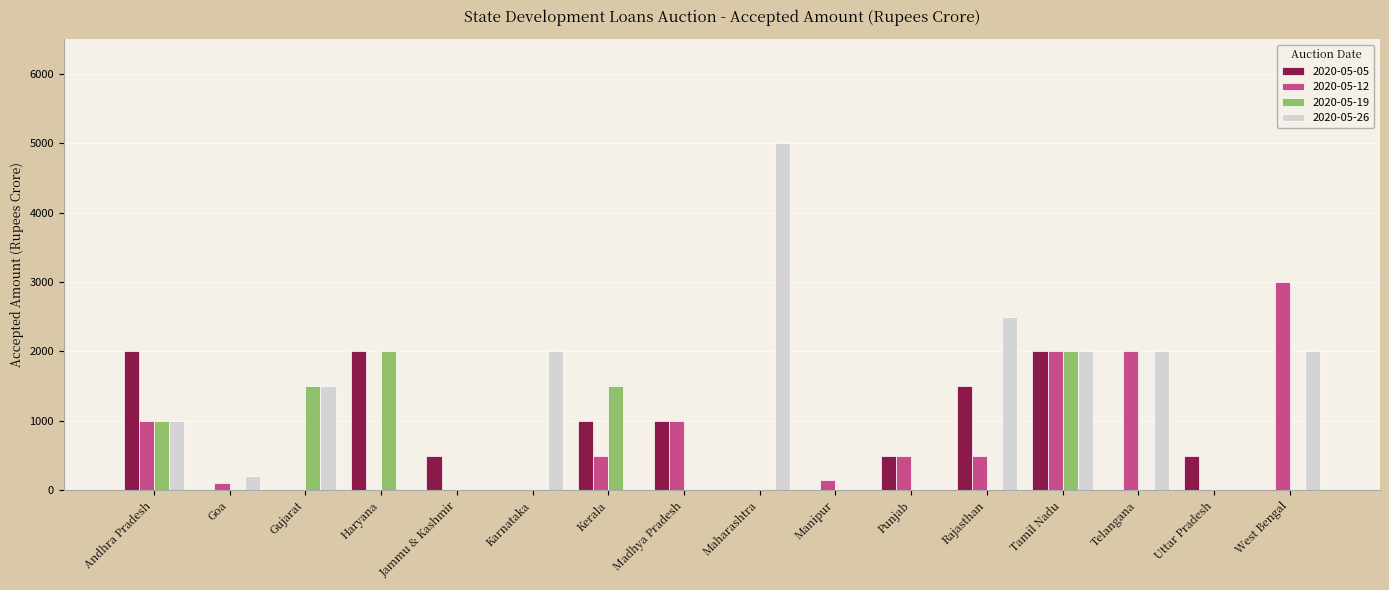

How many series are shown in this chart?

4